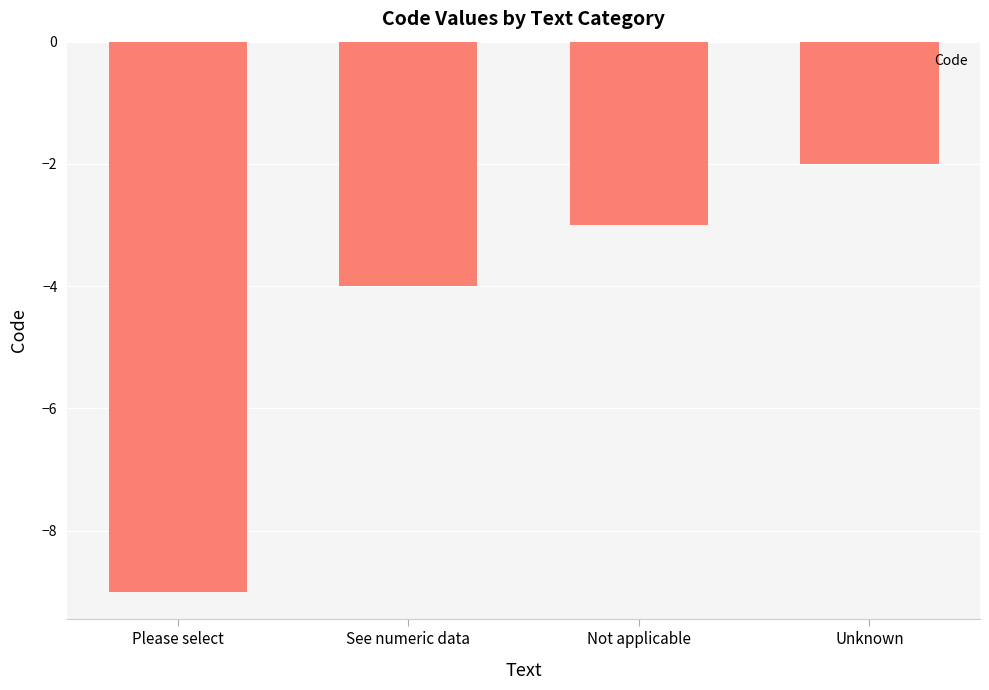

Count the number of values greater than -3.

1